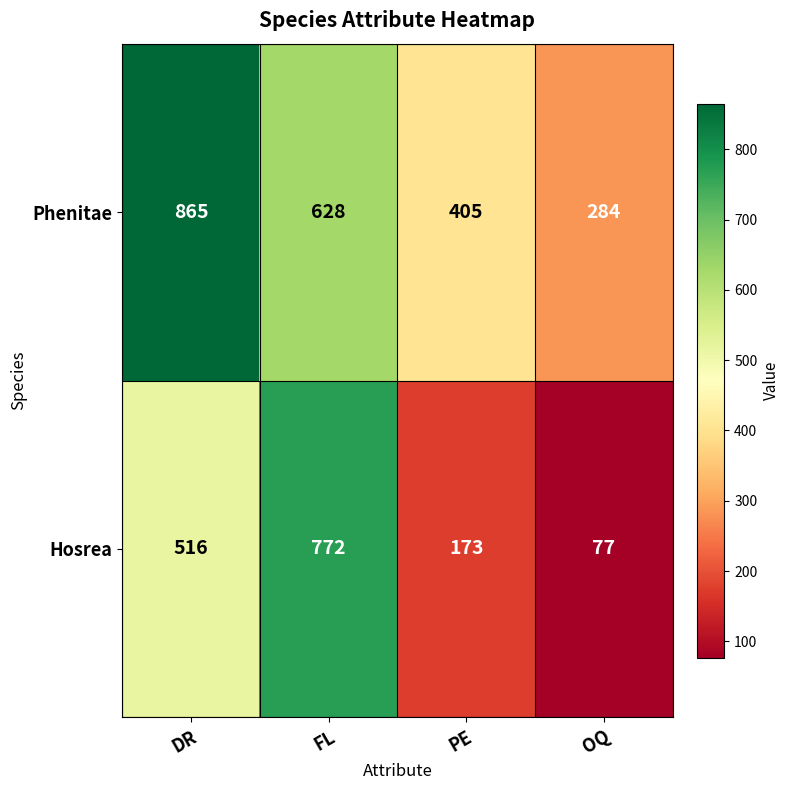

The value of Phenitae at DR is 865. True or false?

True